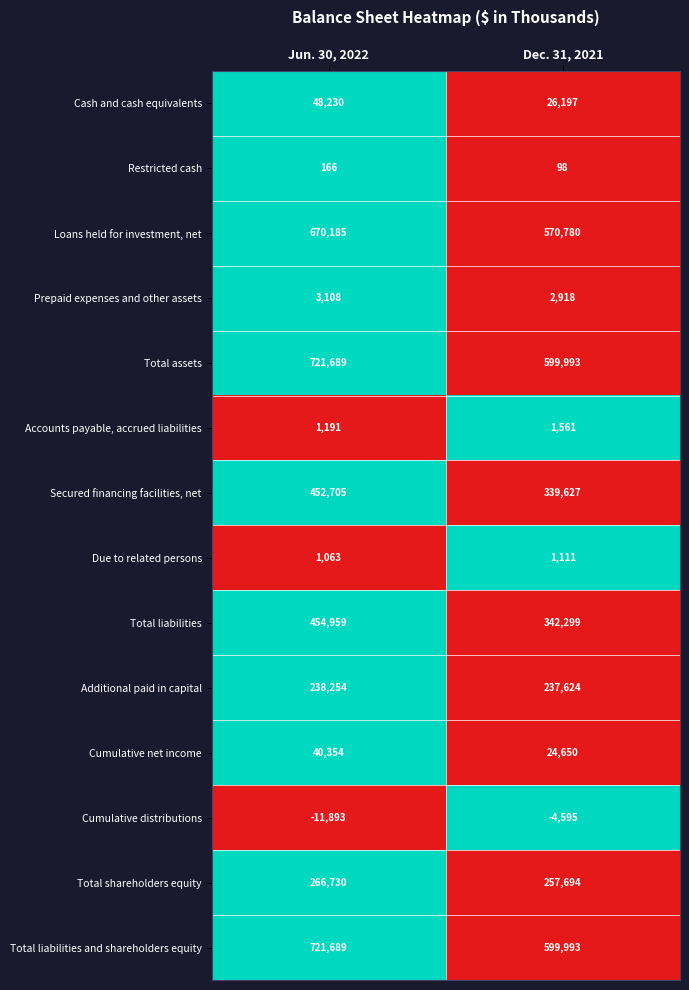

Rank the categories by Additional paid in capital value from highest to lowest.

Jun. 30, 2022, Dec. 31, 2021